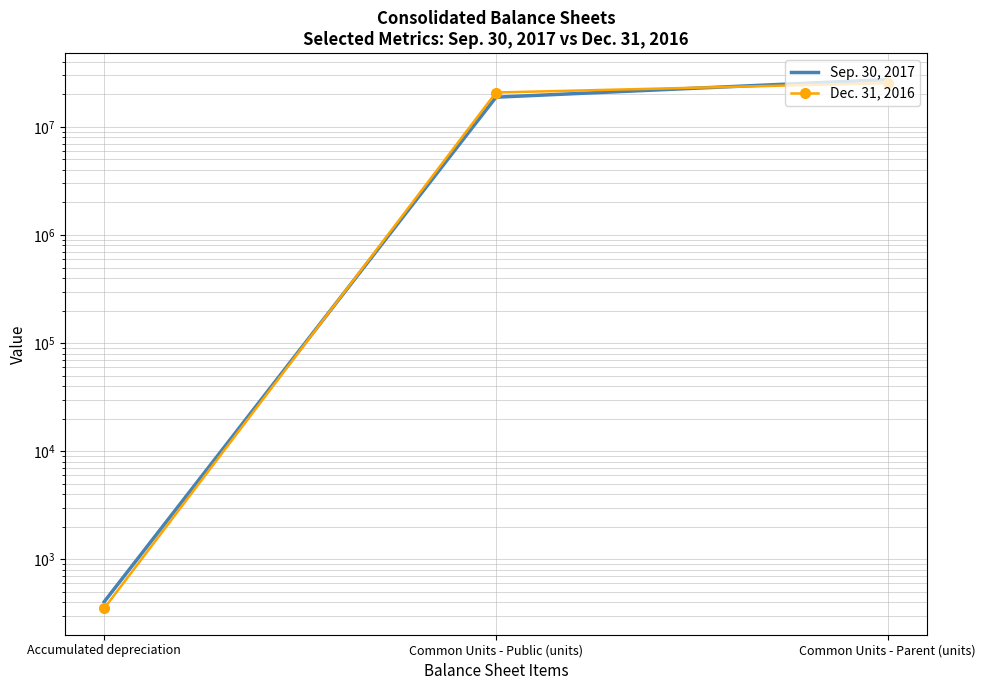

What is the value of the Dec. 31, 2016 point at the 1st from the left?

352.6